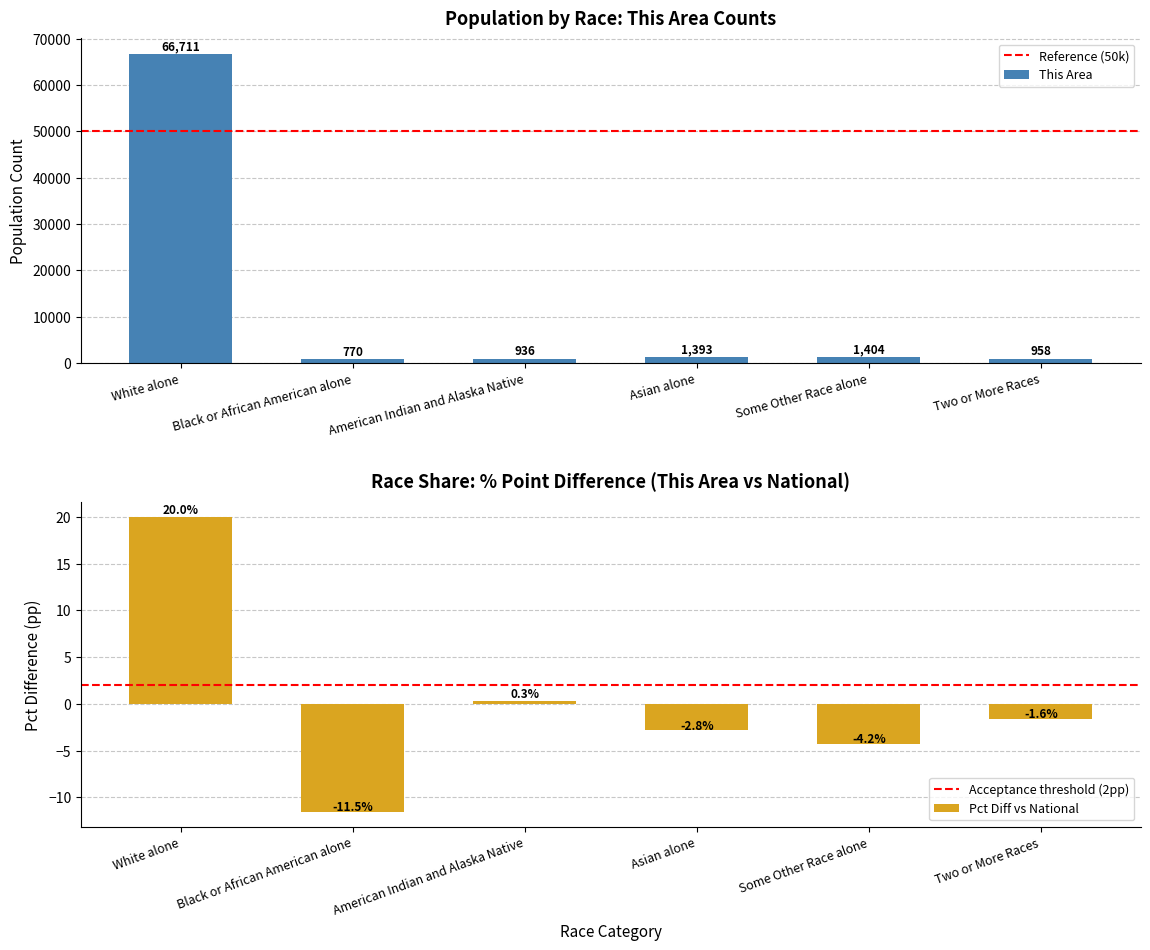

What is the change in value from American Indian and Alaska Native to Two or More Races?

+22